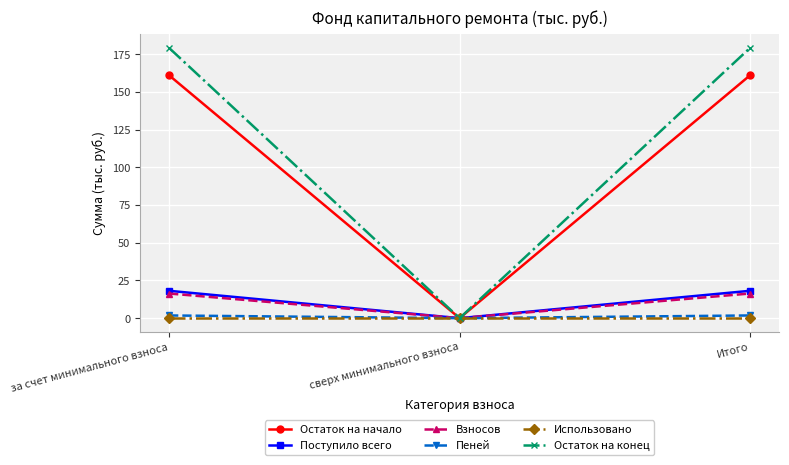

Rank the series at Итого from lowest to highest value.

Использовано, Пеней, Взносов, Поступило всего, Остаток на начало, Остаток на конец